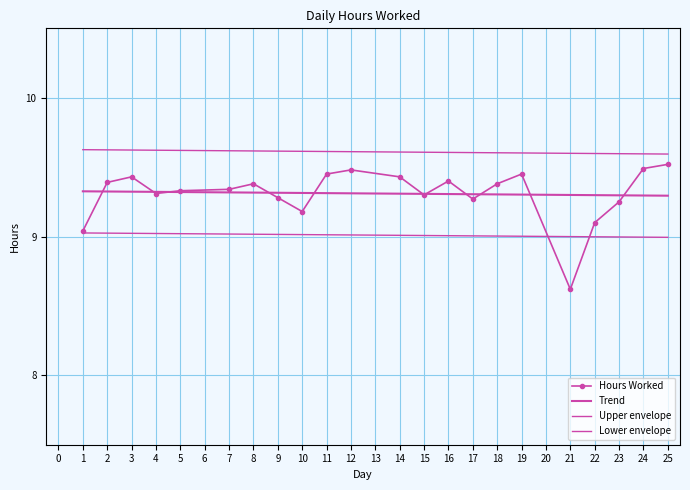

What is the average value of the Hours Worked series?

9.3